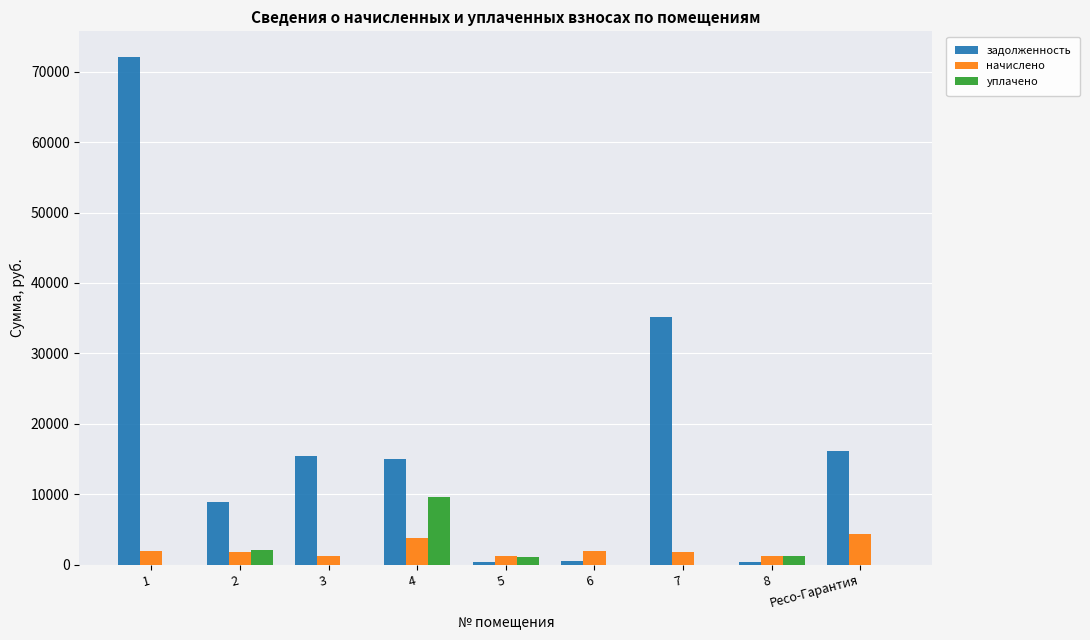

What is the approximate value of начислено at 4?

3749.5